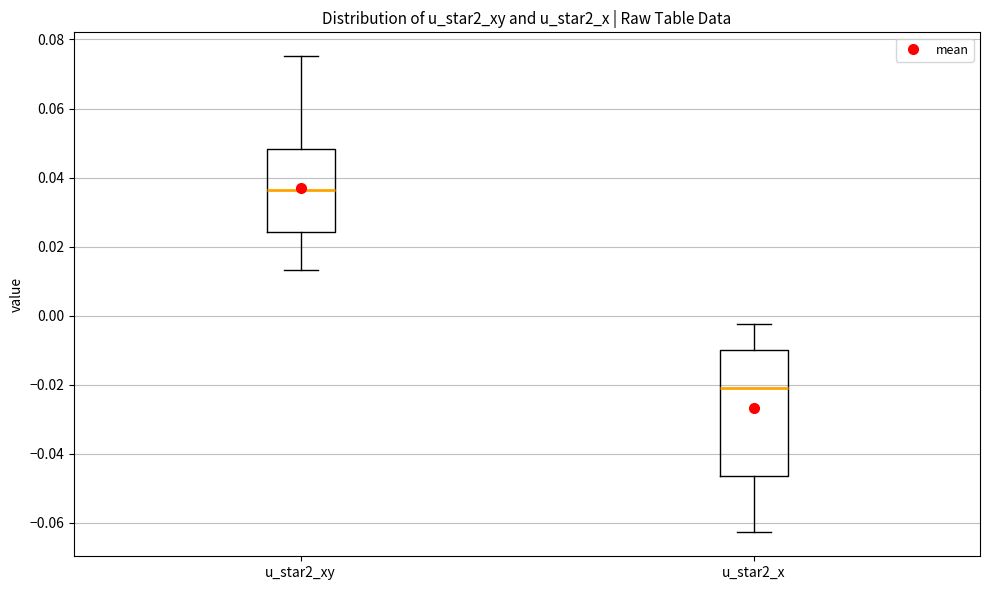

Reading left to right, read every box against the y-axis: the position of its median line, the range the box covers, and the ends of its whiskers. The values are not printed on the chart, so give them approximately, as read against the axis.

u_star2_xy: median 0.036, box 0.024 to 0.048, whiskers 0.014 to 0.076
u_star2_x: median -0.020, box -0.046 to -0.010, whiskers -0.062 to -0.002